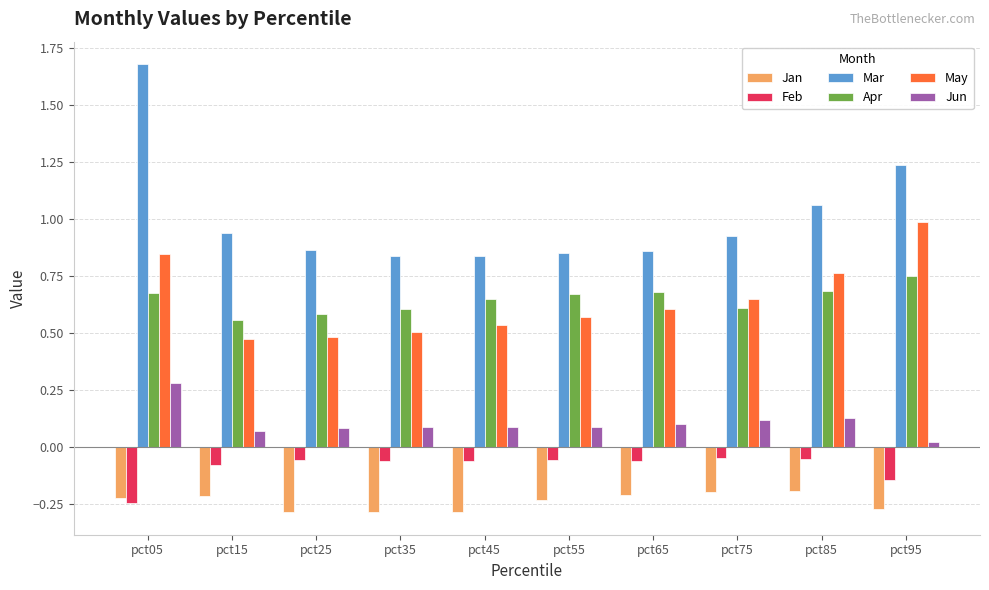

At which label does Apr reach its peak?

pct95